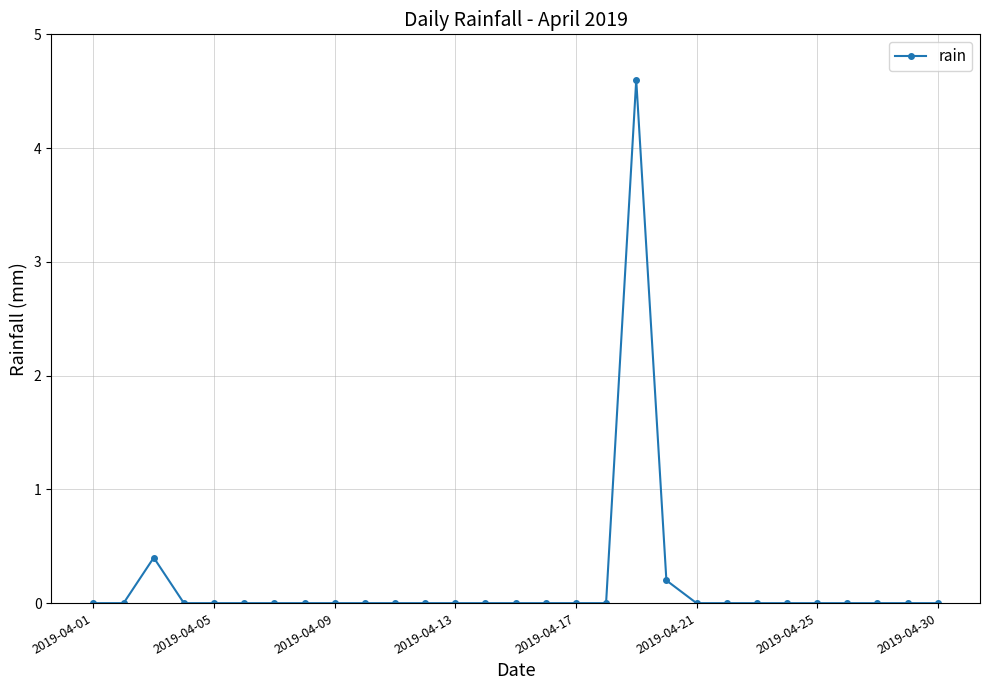

What is the greatest value displayed?

4.6